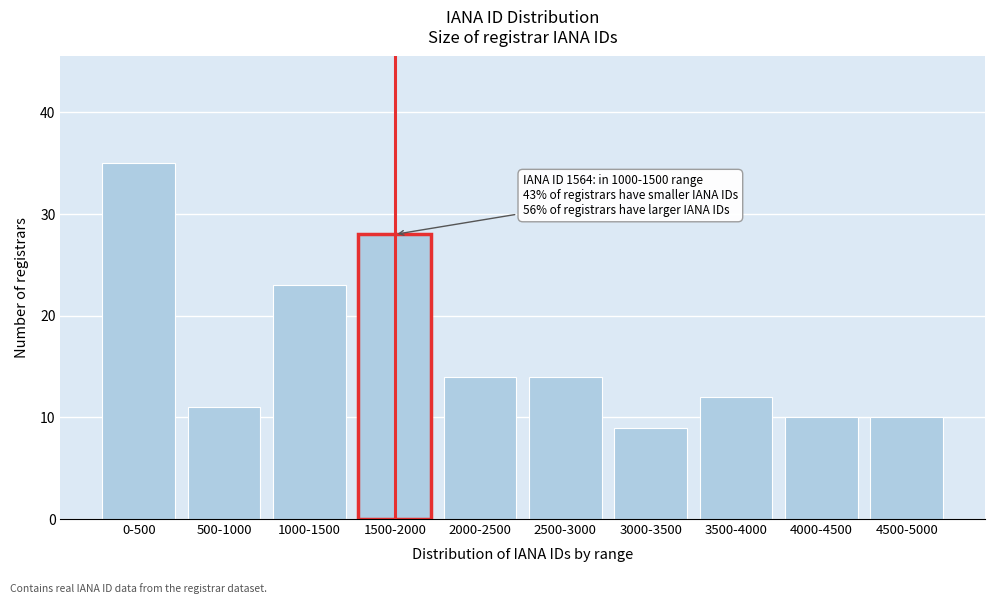

Reading left to right, list all the values displayed in this chart.

0-500=35	500-1000=11	1000-1500=23	1500-2000=28	2000-2500=14	2500-3000=14	3000-3500=9	3500-4000=12	4000-4500=10	4500-5000=10